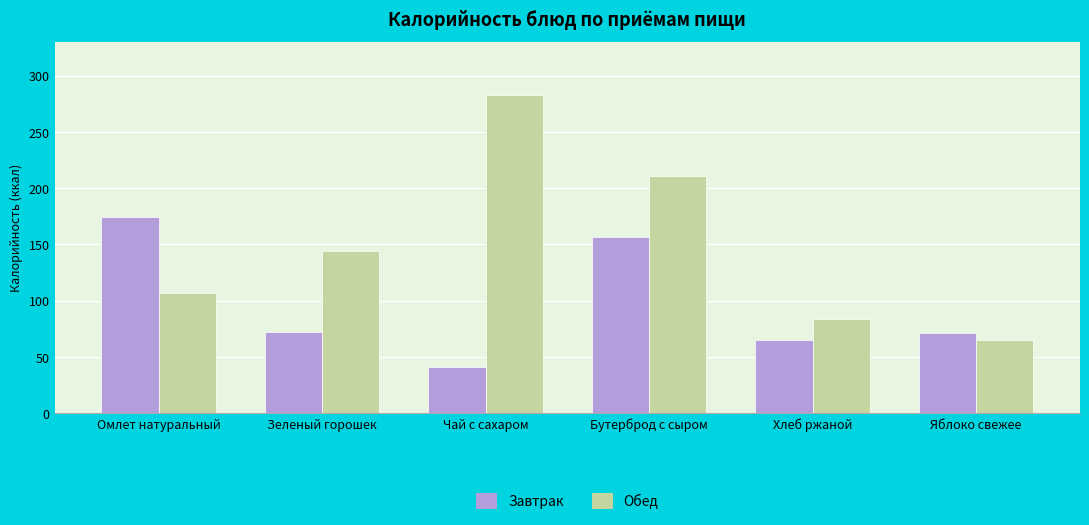

The value of Обед at Яблоко свежее is 65. True or false?

True